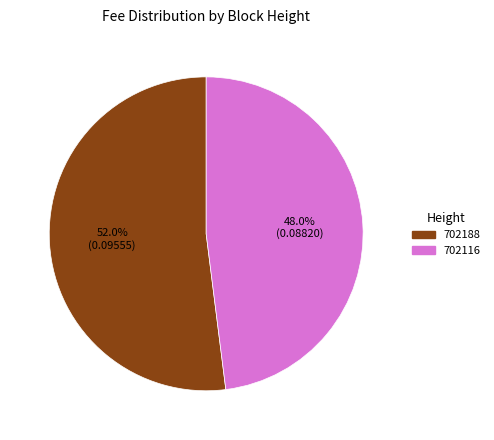

Count the number of slices in the pie.

2